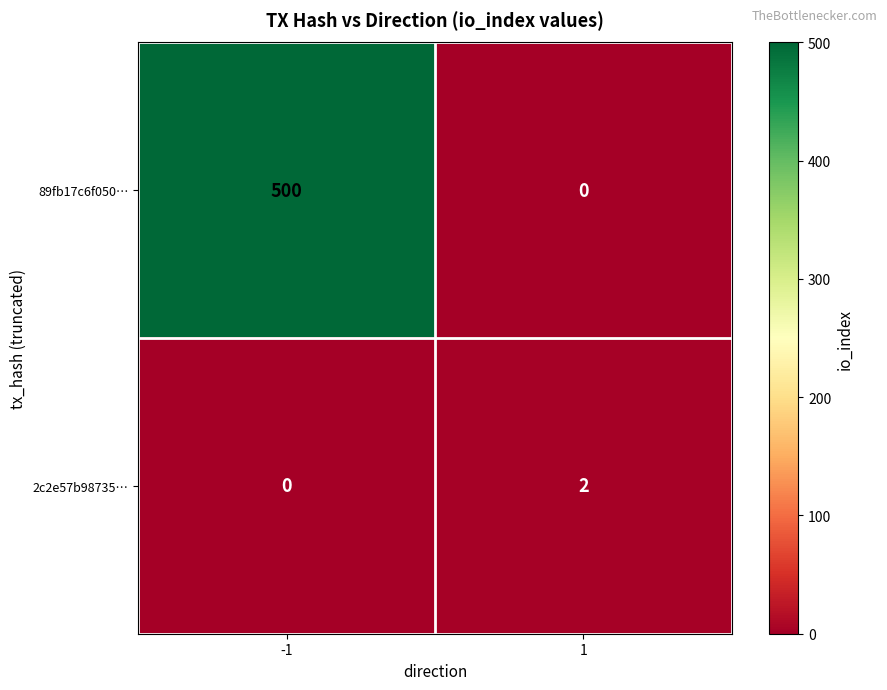

True or false: 89fb17c6f050… has a value of 197 at 1.

False